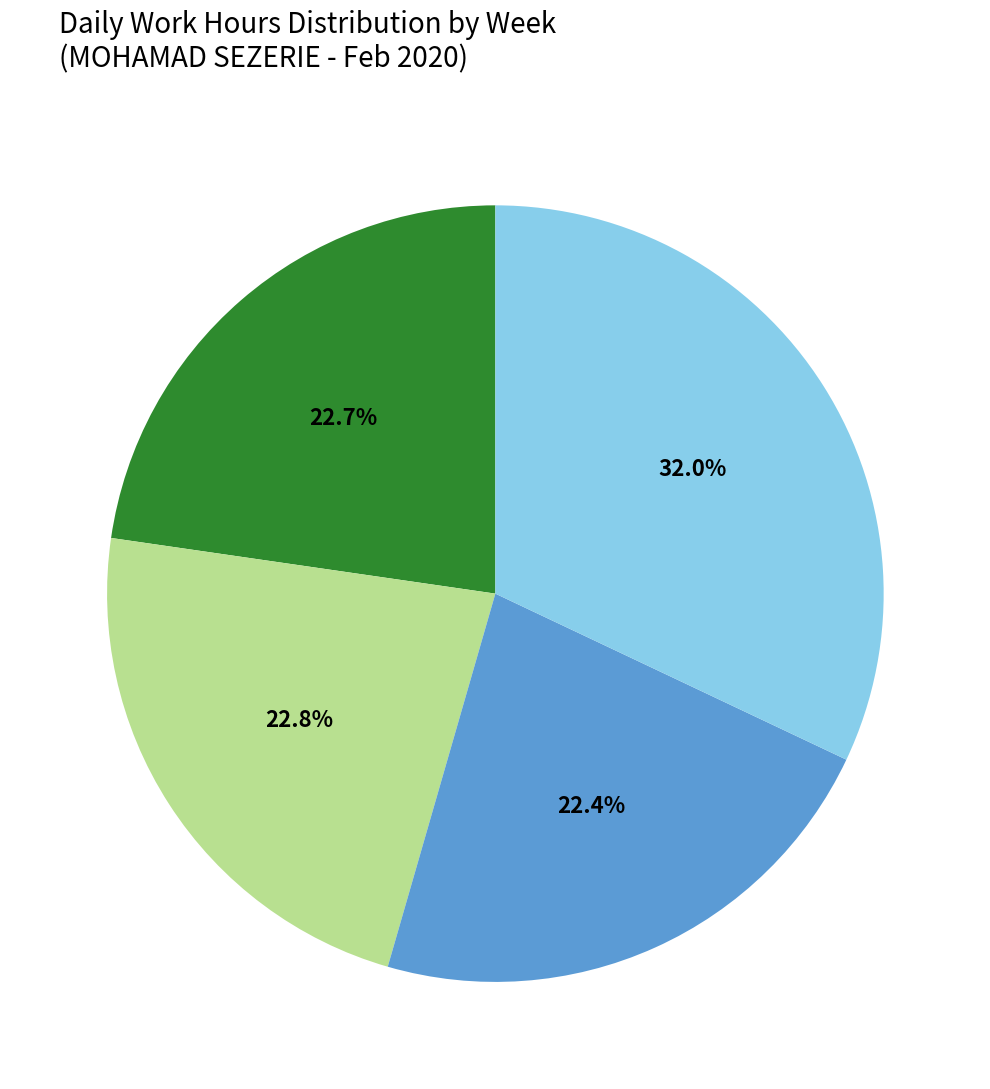

Is there any slice that represents more than half of the pie?

No